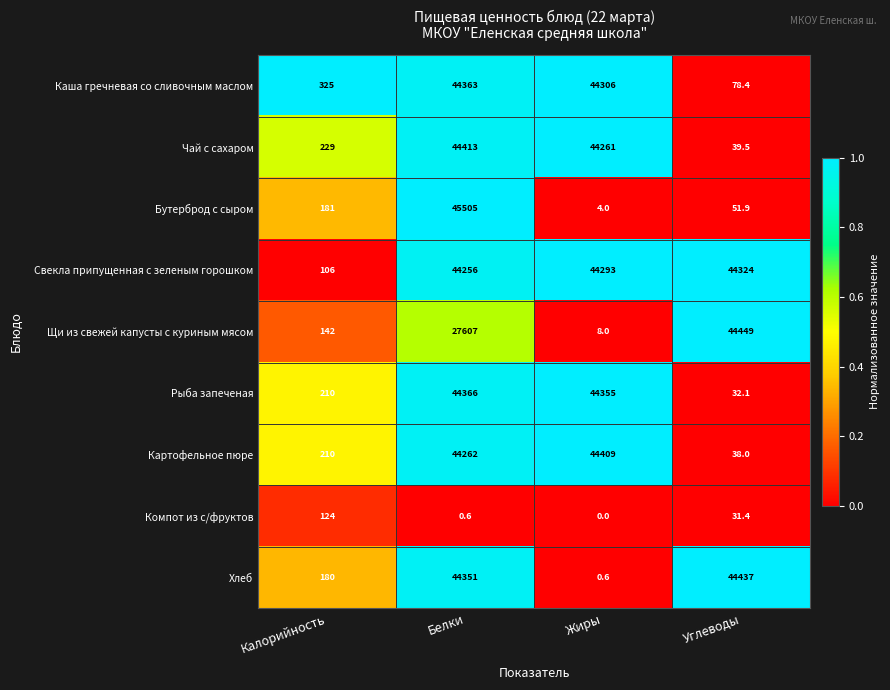

What is the sum of all Чай с сахаром values?

88942.5